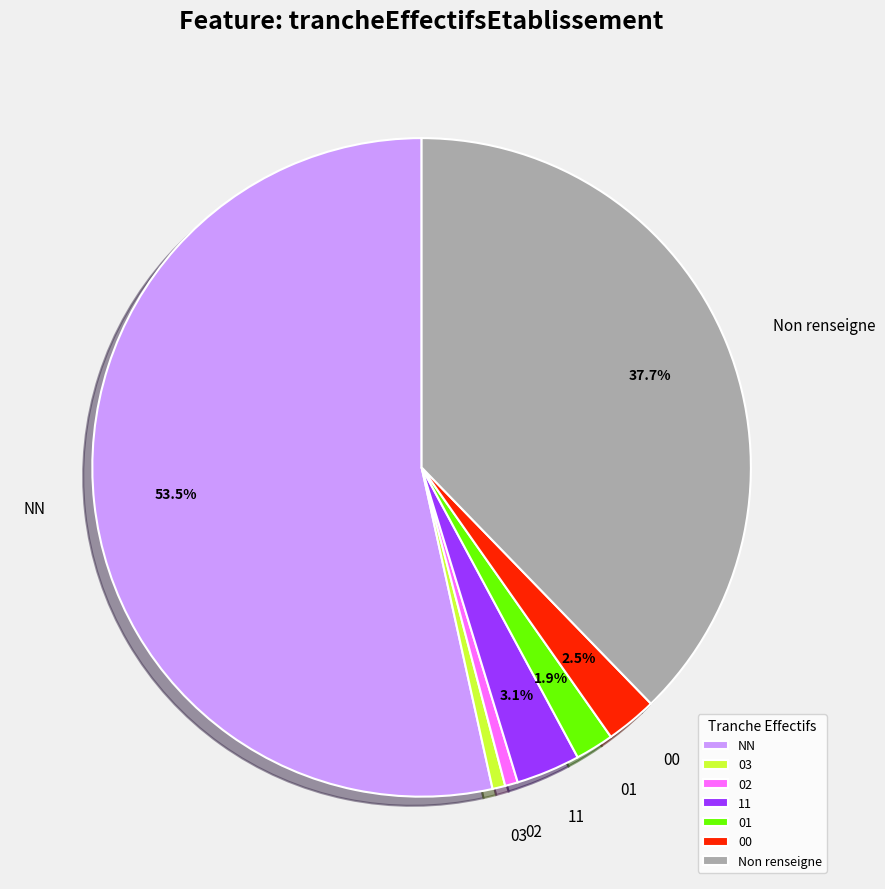

Does NN account for over 50% of the chart?

Yes